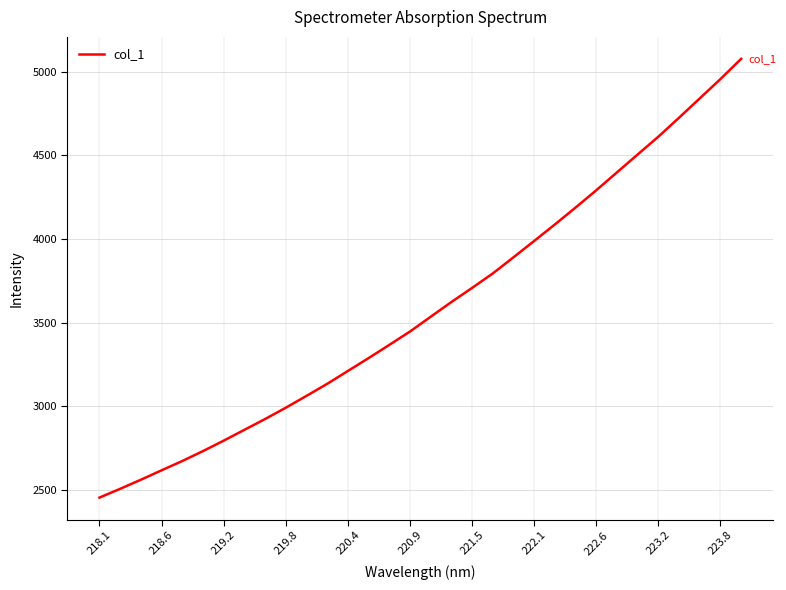

What is the difference between the maximum and minimum values?

2621.4